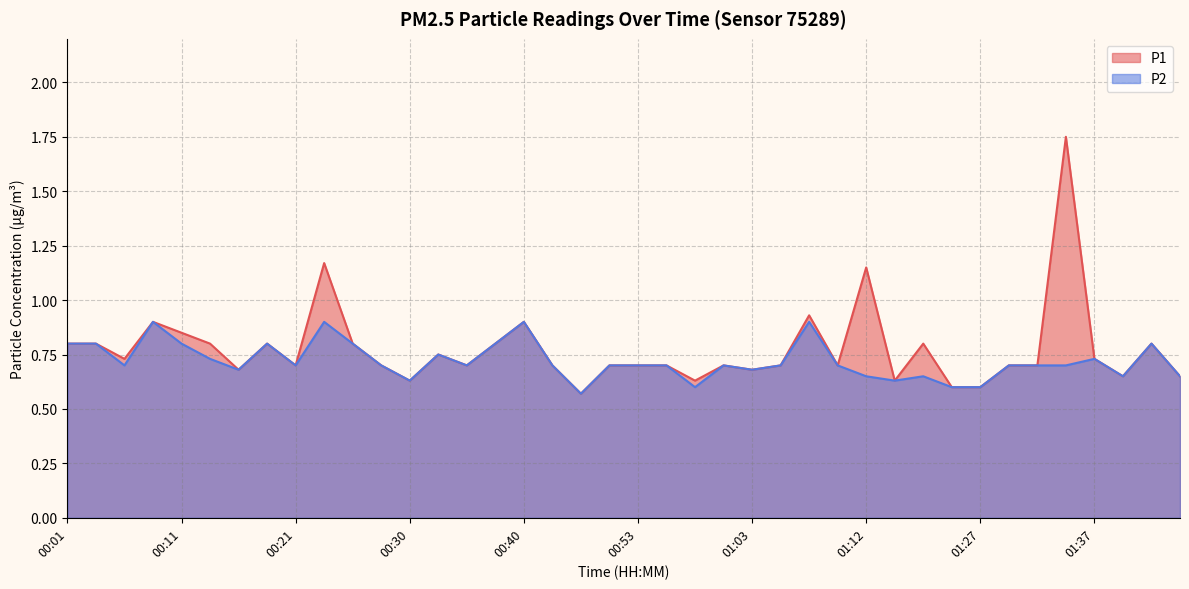

Which category has the highest value across all series?

01:35